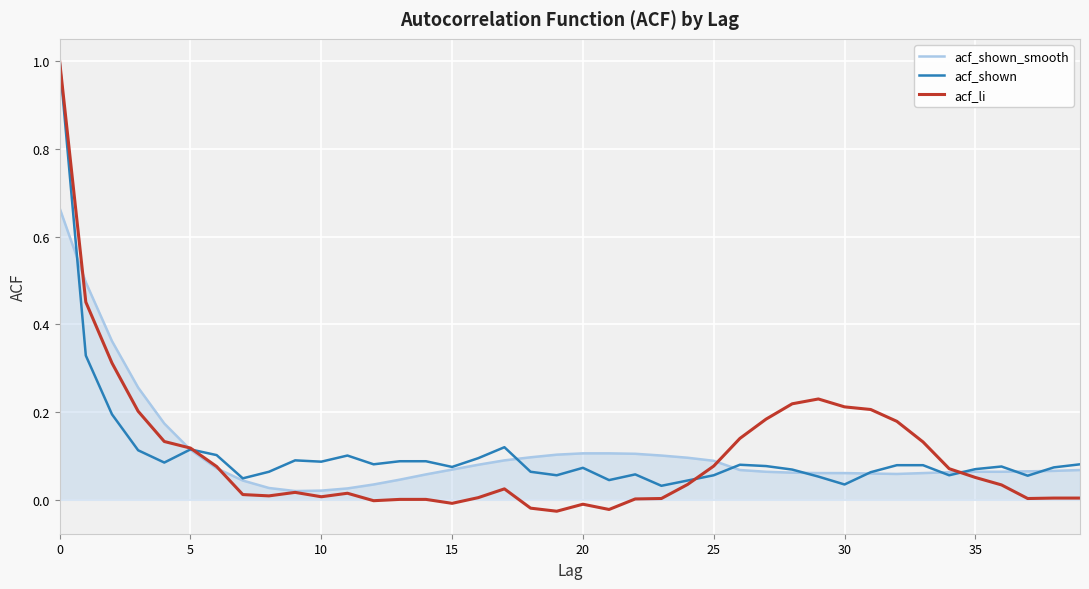

Does the chart have visible grid lines?

Yes